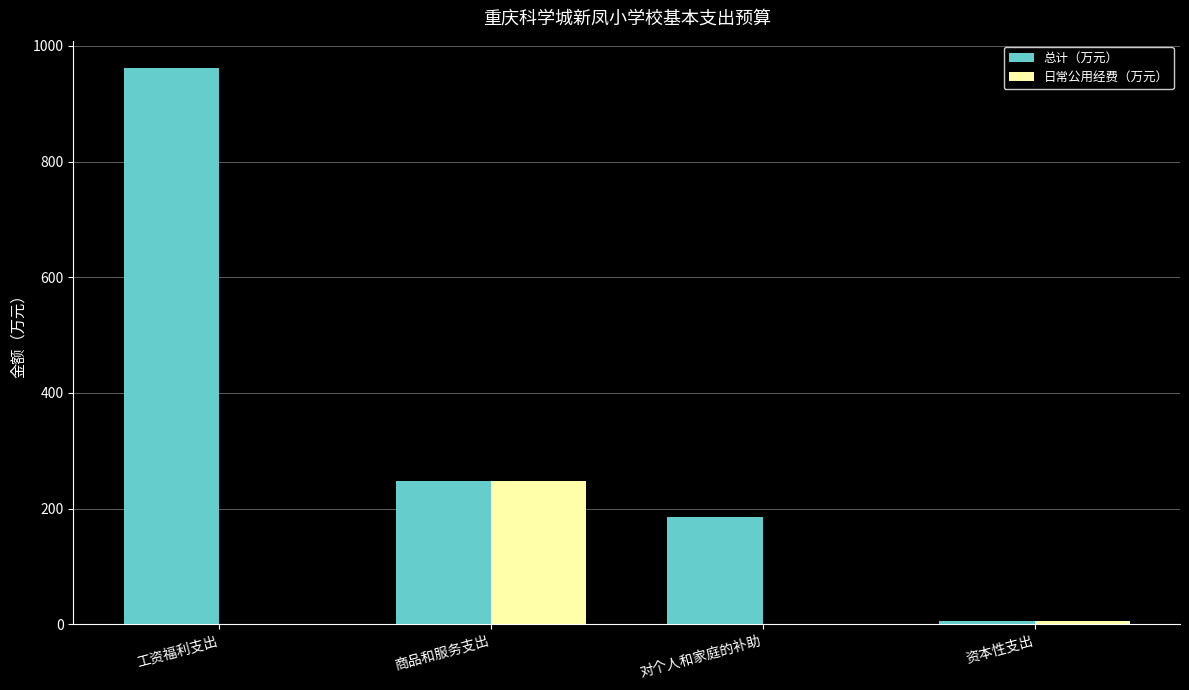

What is the greatest value displayed?

960.8